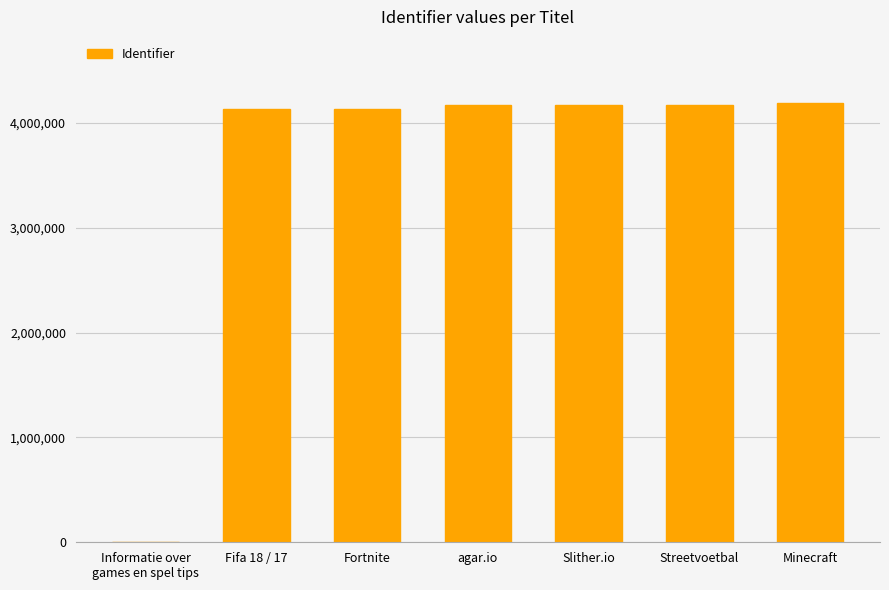

The value at agar.io is 7396284. True or false?

False